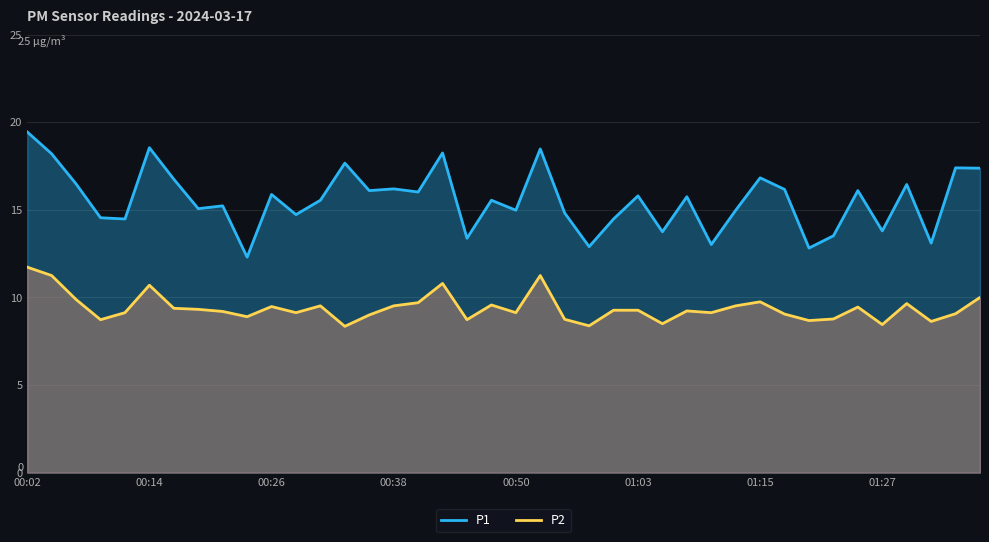

What is the smallest value displayed?

8.3